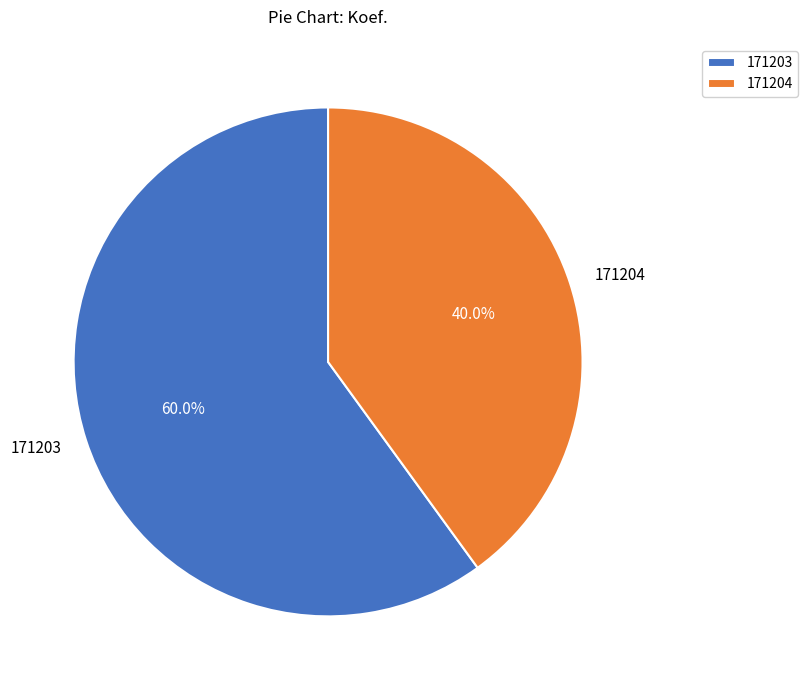

Is there any slice that represents more than half of the pie?

Yes